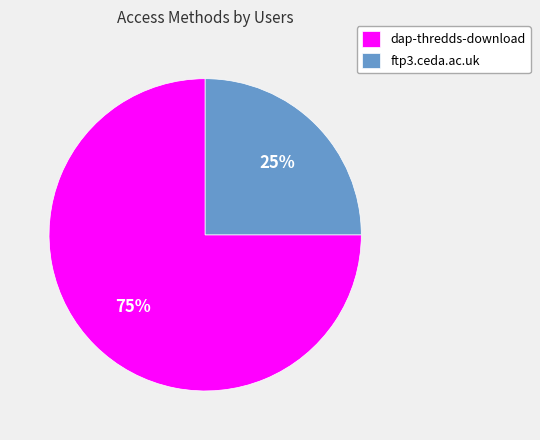

To the nearest percent, what is the average slice percentage?

50%